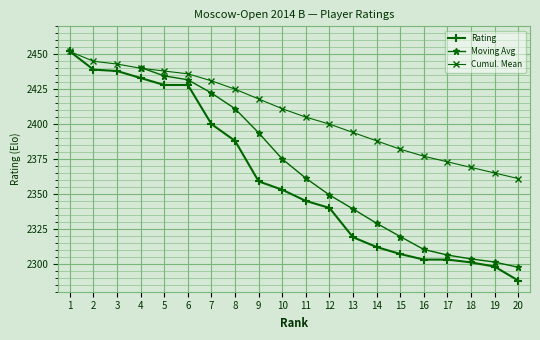

What is the minimum value for Rating?

2288